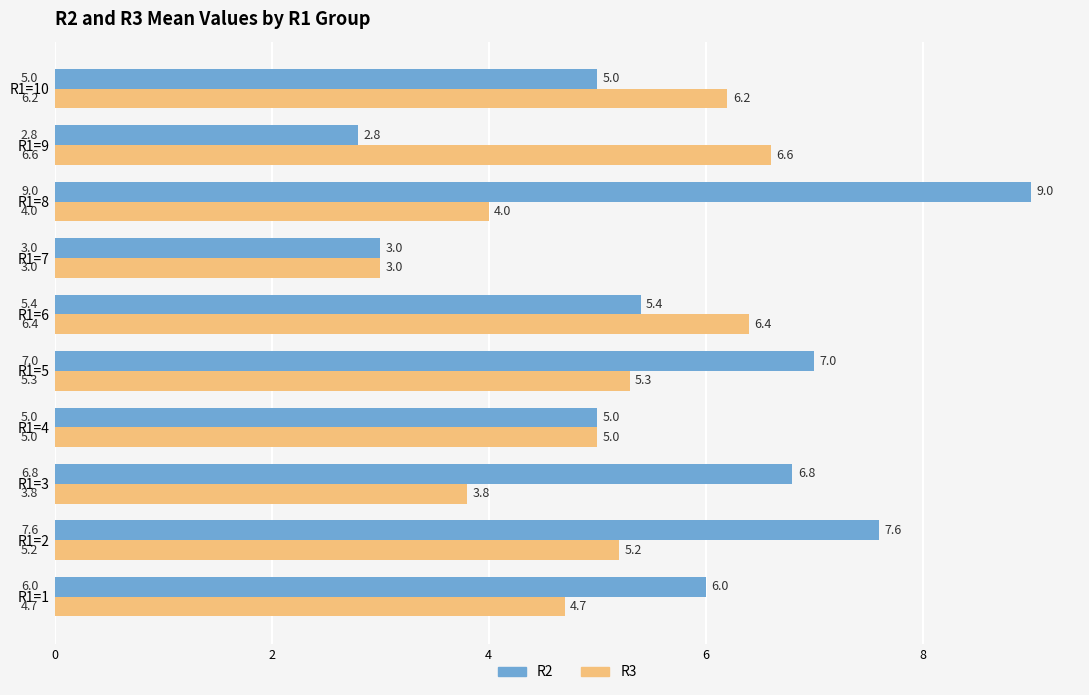

Which series has the widest spread of values?

R2